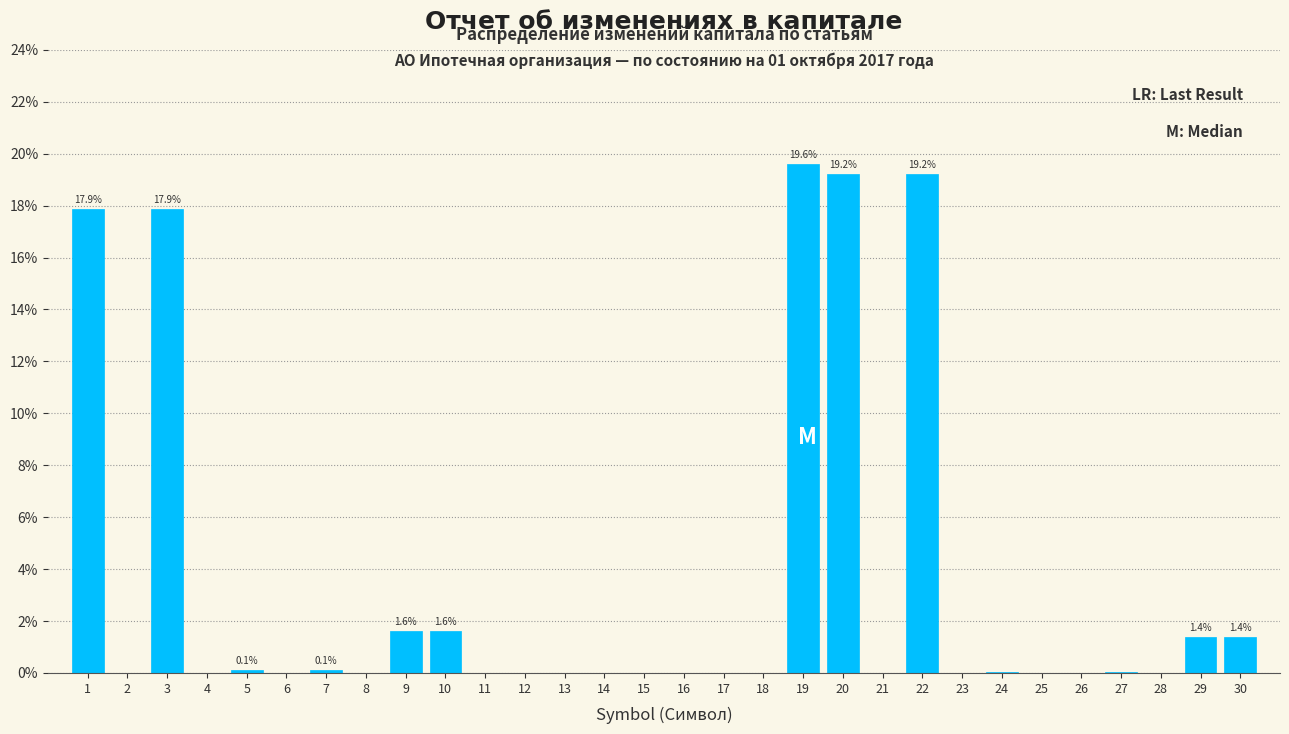

What is the sum of the values at 13 and 3?

17.9